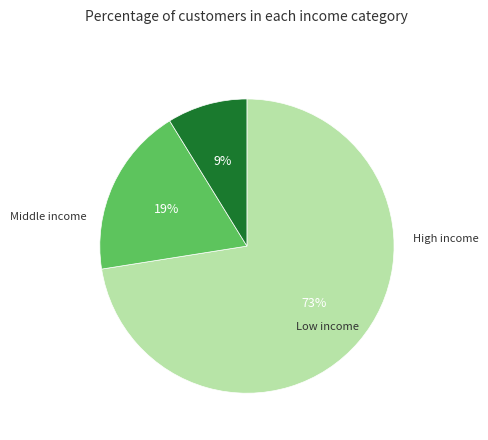

Does any single category account for the majority?

Yes